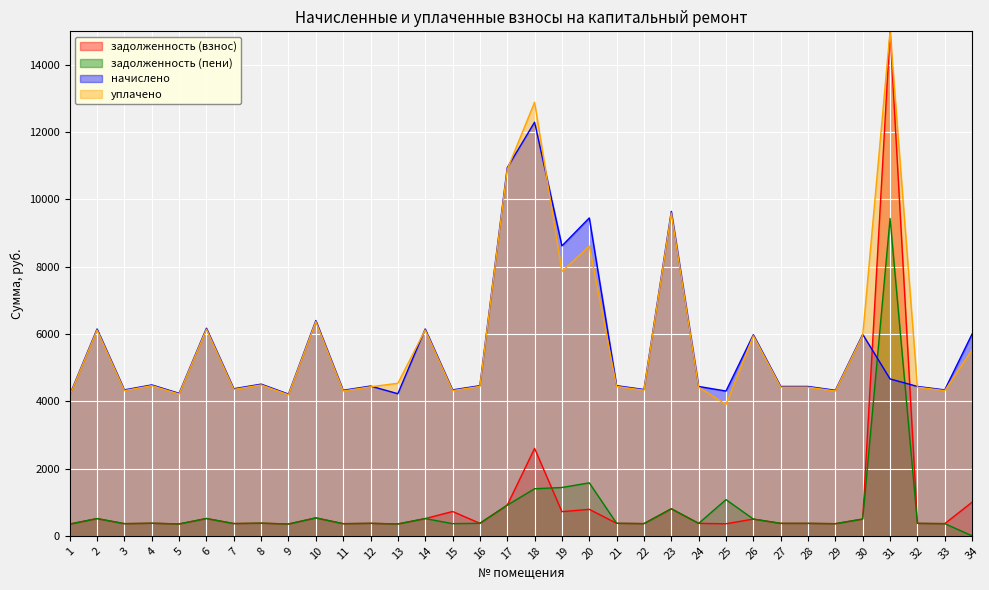

Between 15 and 4, which is larger?

15